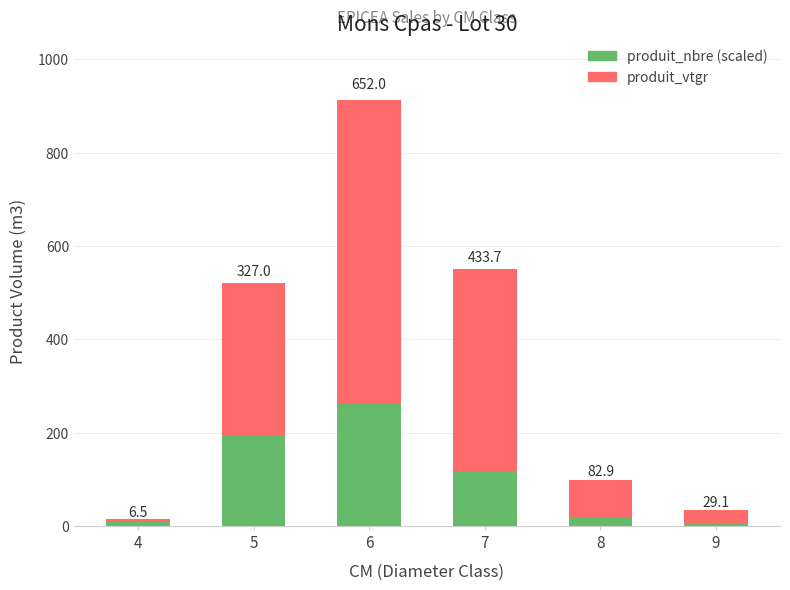

What is the sum of all produit_nbre (scaled) values?

598.4